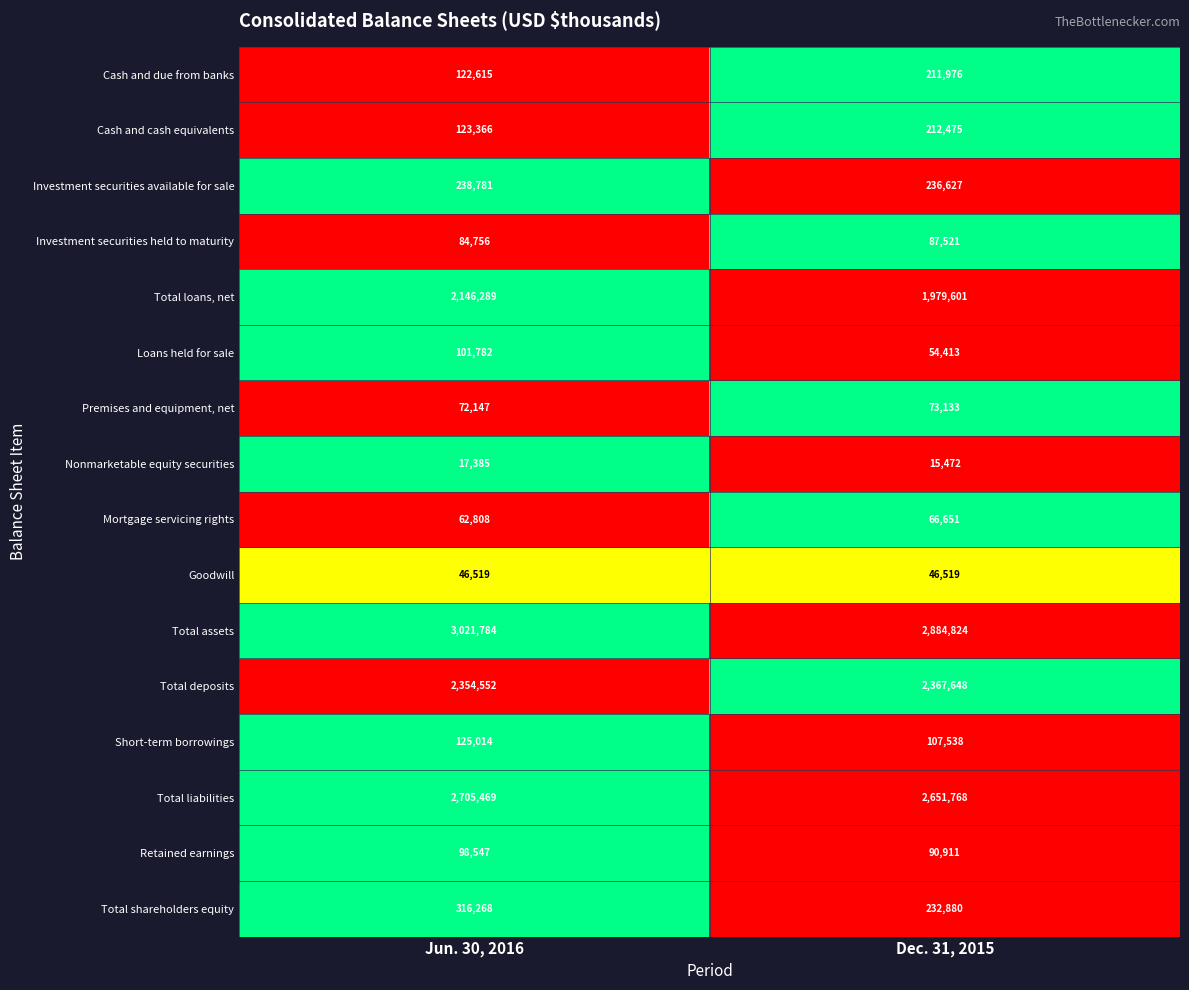

Which series has the largest total across all categories?

Total assets